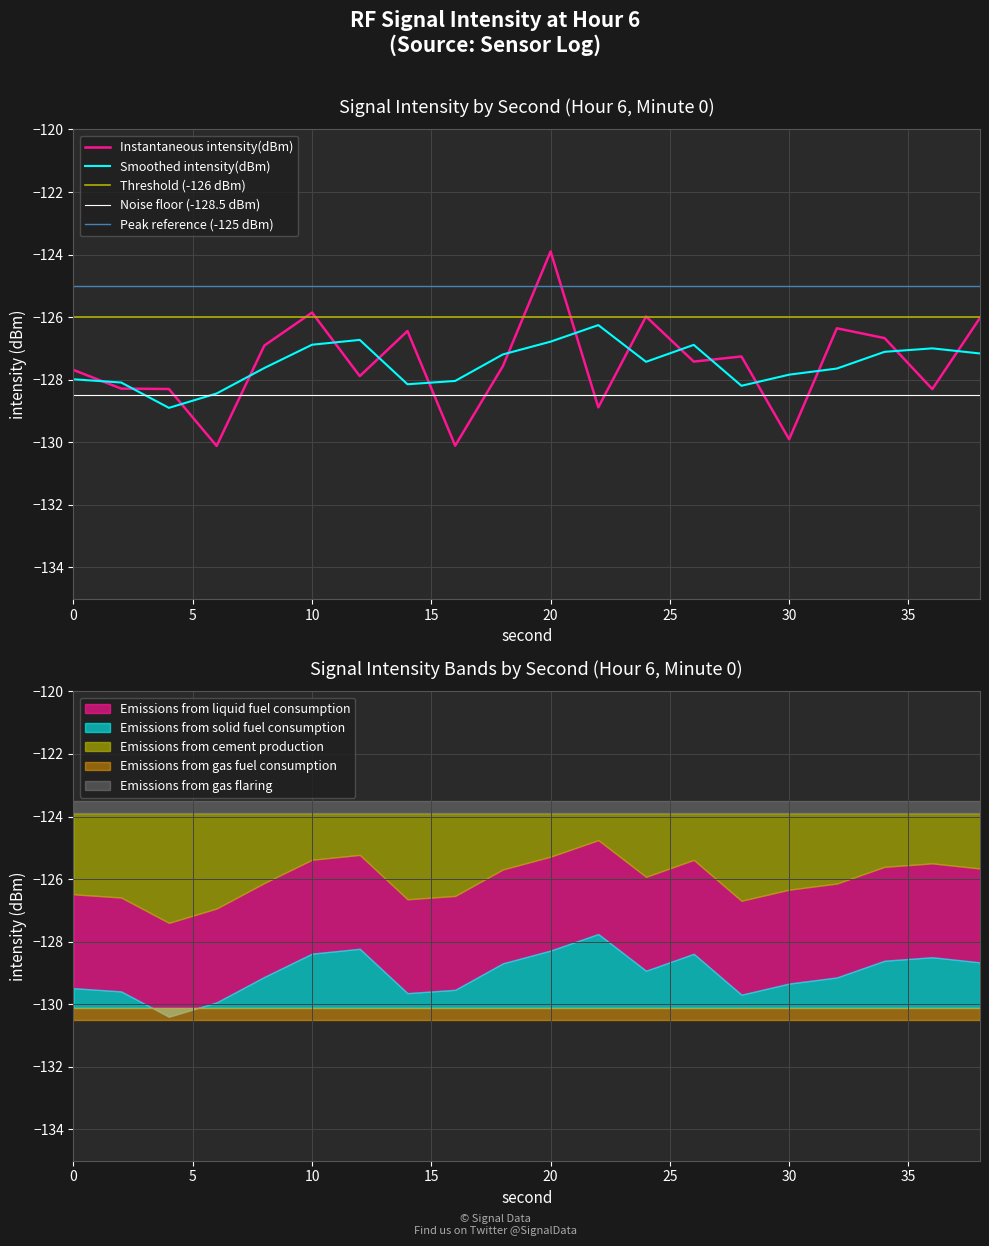

What is the smallest value displayed?

-130.1